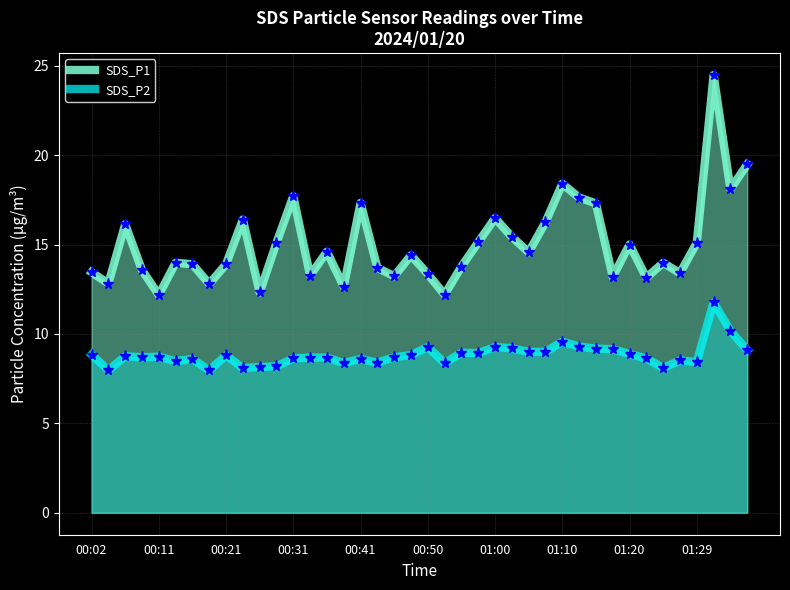

Which series has the widest spread of values?

SDS_P1